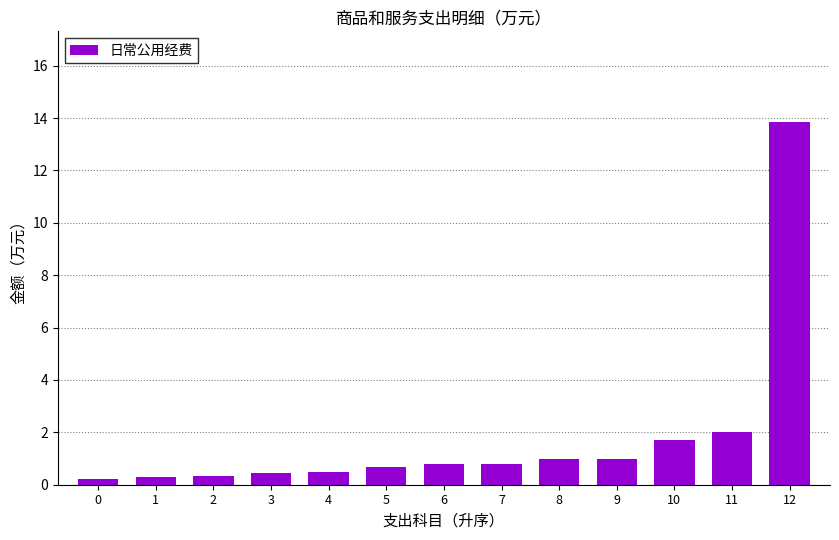

What is the smallest value displayed?

0.2